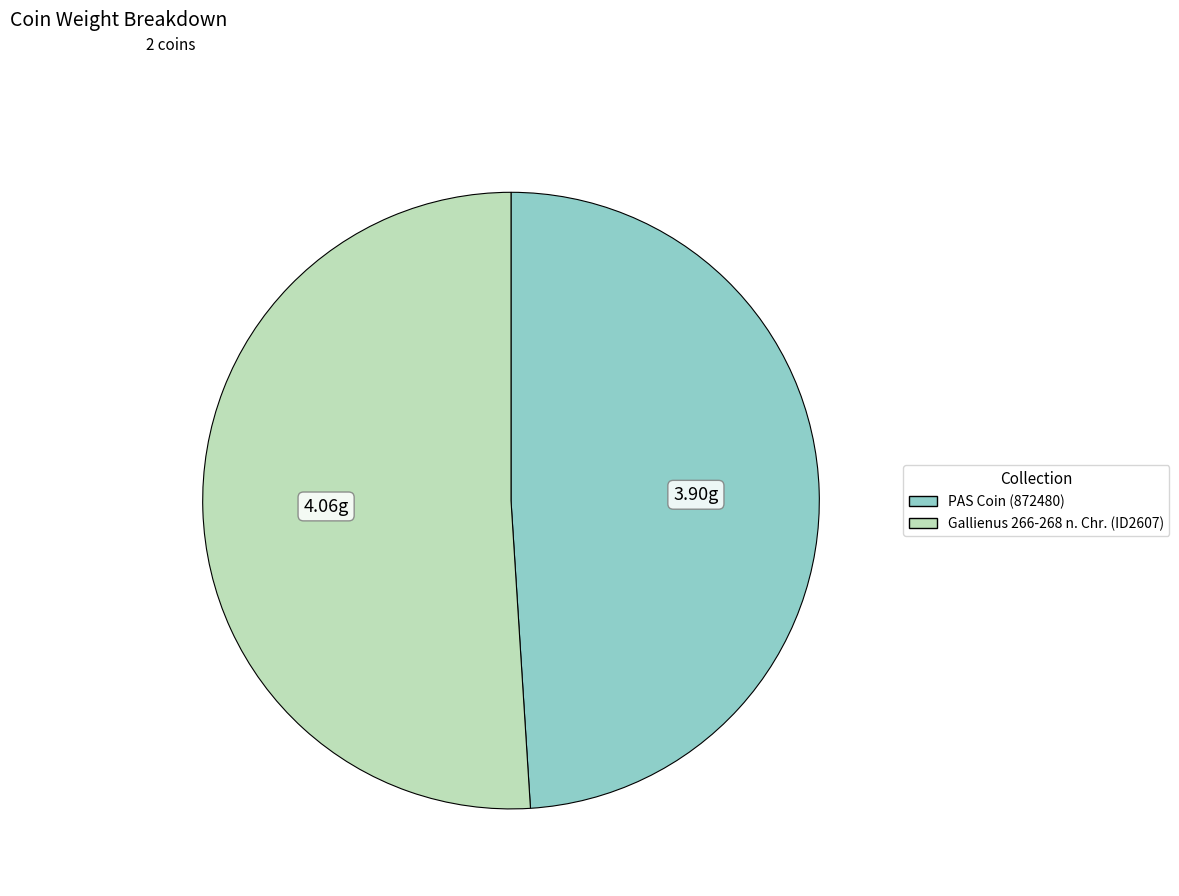

Which slice is the smallest?

PAS Coin (872480)